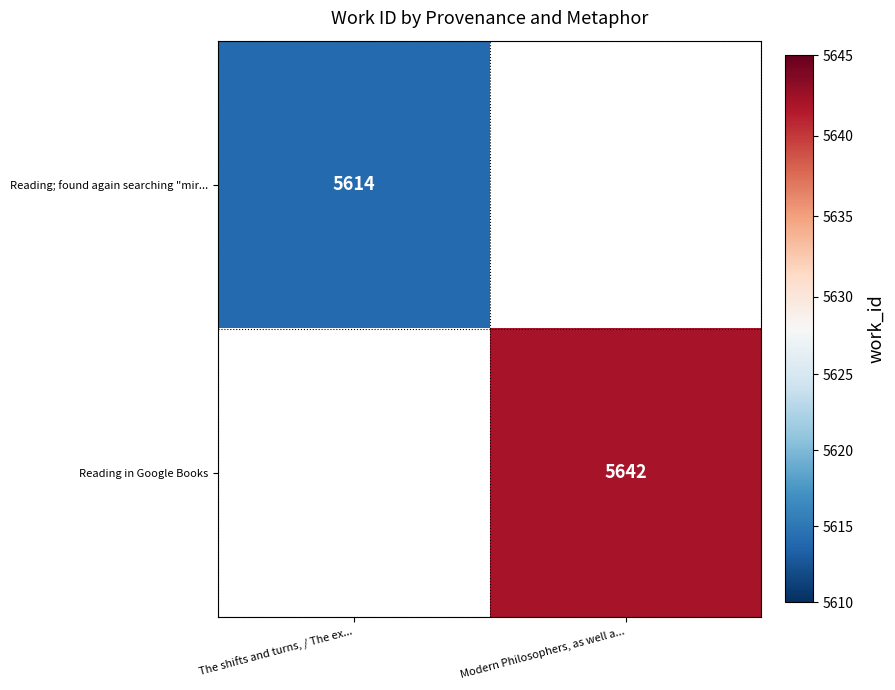

Is it true that Reading in Google Books equals 9362 at Modern Philosophers, as well a...?

False